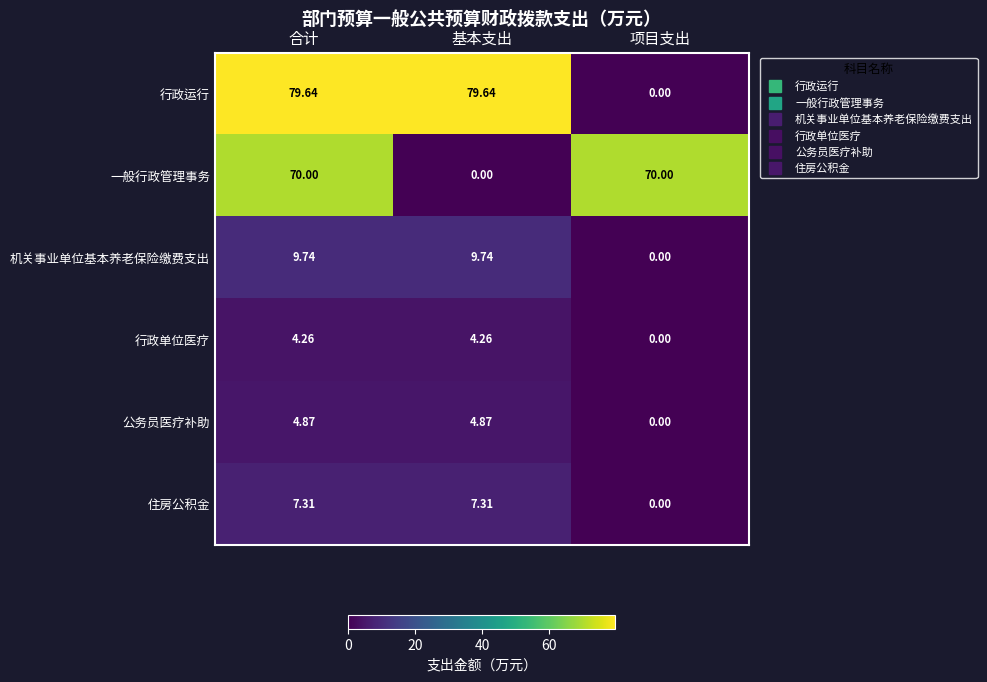

At which category is the sum across all series the highest?

合计